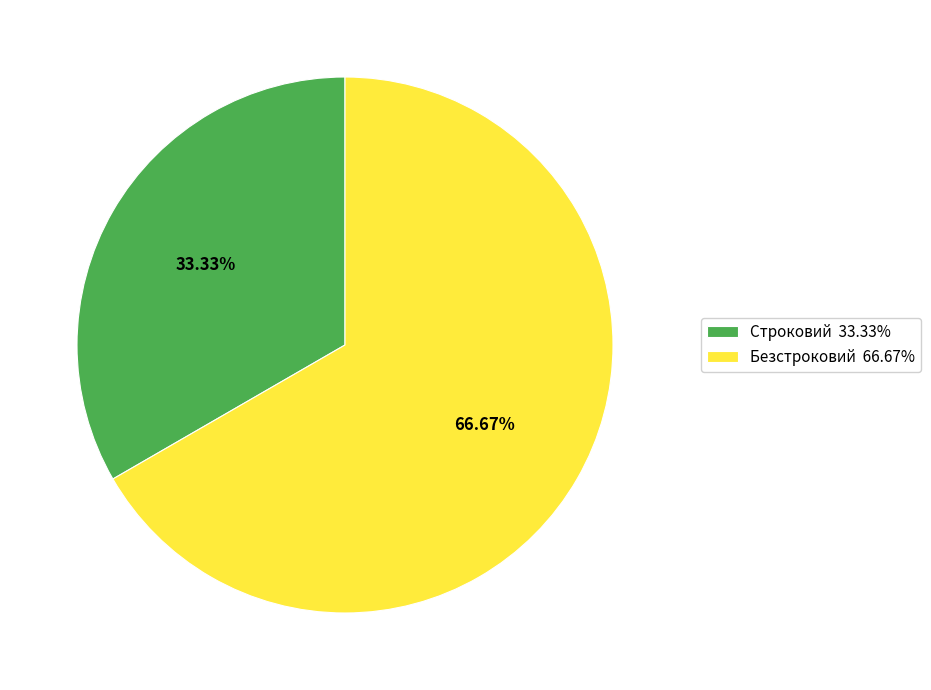

What percentage do Строковий and Безстроковий together represent?

100.0%